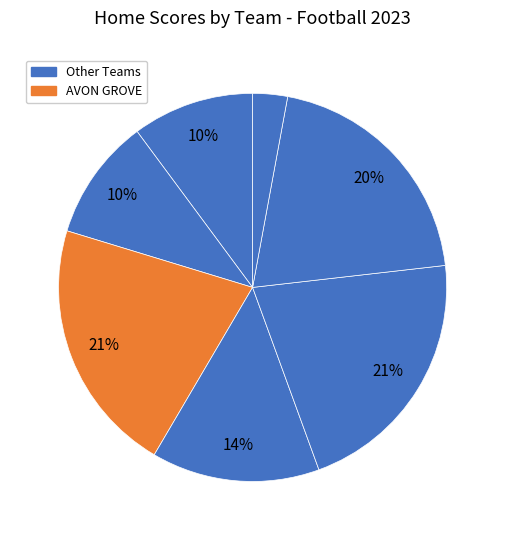

How many segments does this pie chart have?

7